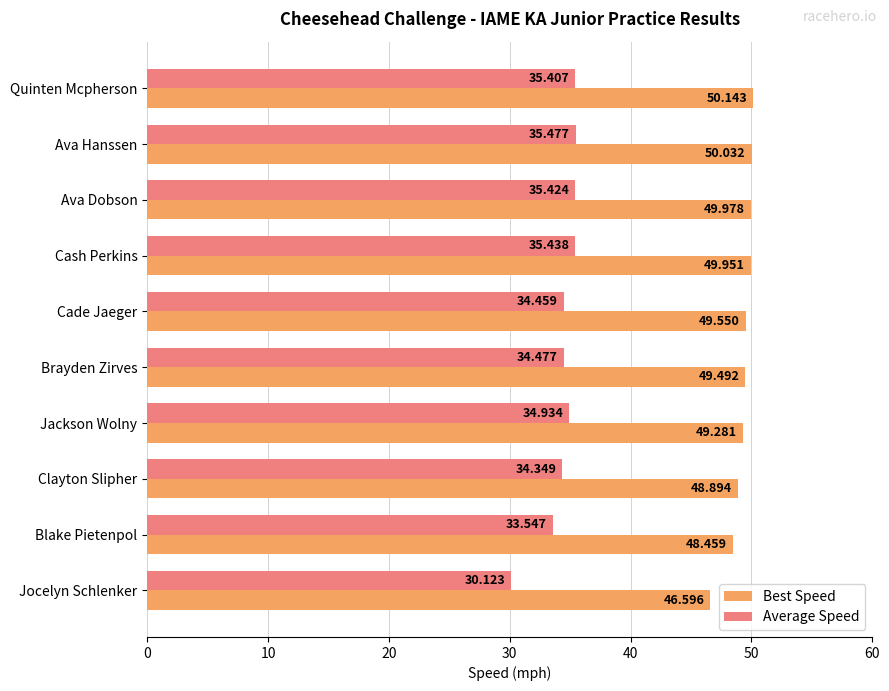

Which series has the largest total across all categories?

Best Speed